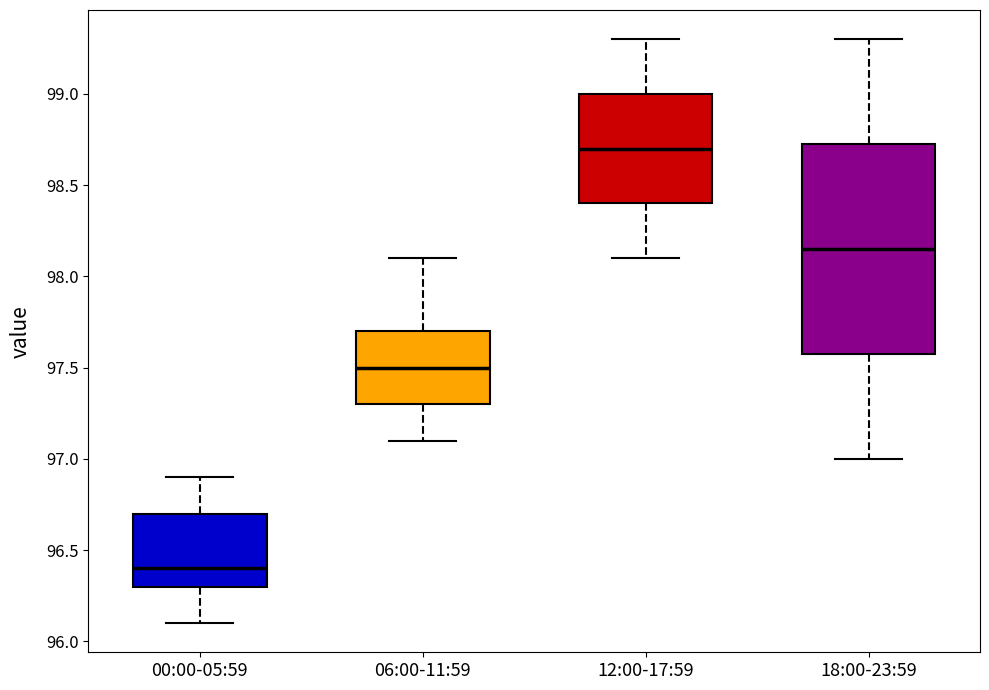

Comparing the boxes themselves (not the whiskers), which one is the tallest?

18:00-23:59